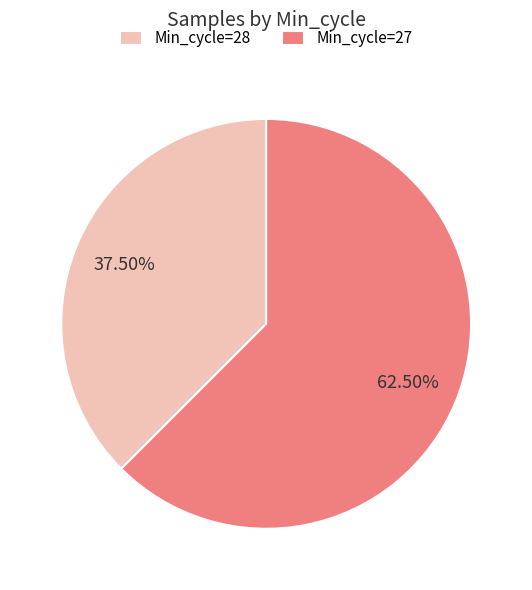

Do Min_cycle=28 and Min_cycle=27 together represent more than half of the pie?

Yes